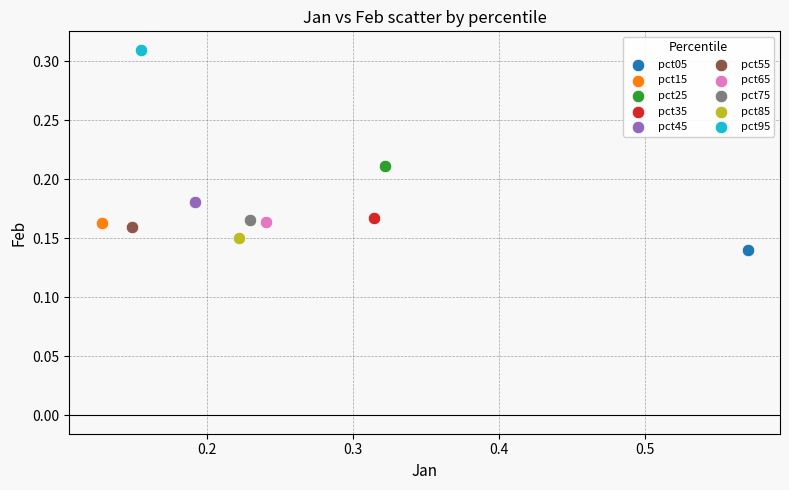

Which series contains the highest Y value?

pct95